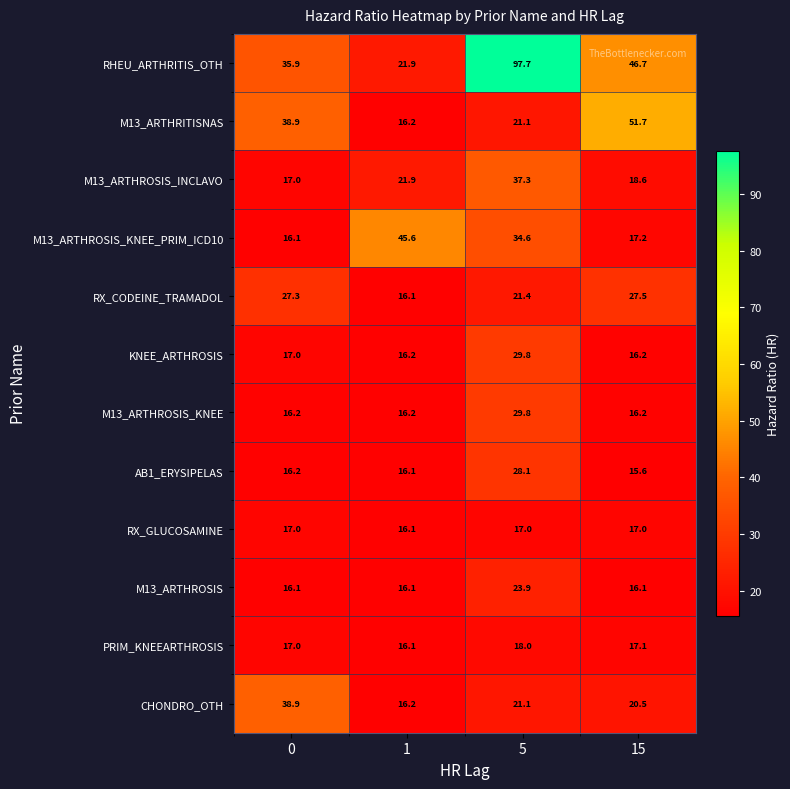

What is the difference between the second highest and minimum values in the RX_CODEINE_TRAMADOL series?

11.2